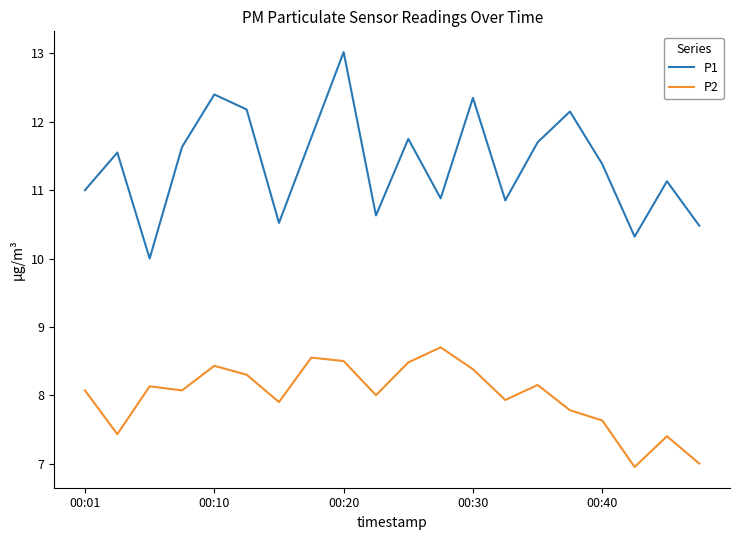

In P1, how many points are higher than both neighbors (excluding endpoints)?

7